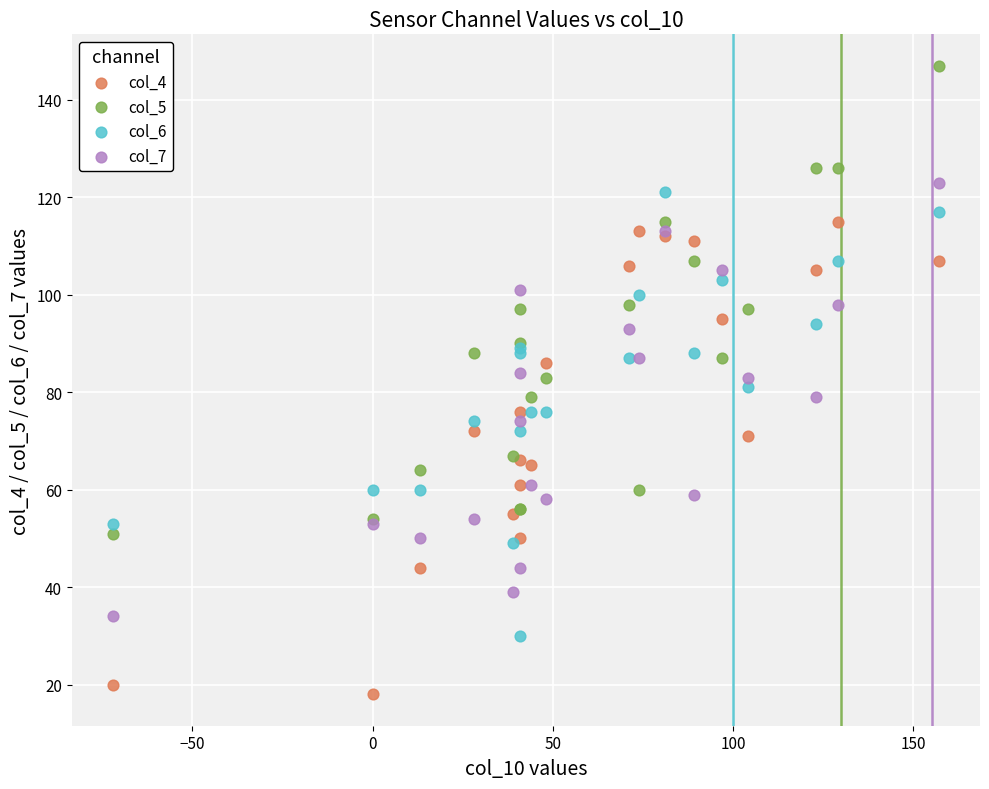

Which series reaches the minimum Y coordinate?

col_4